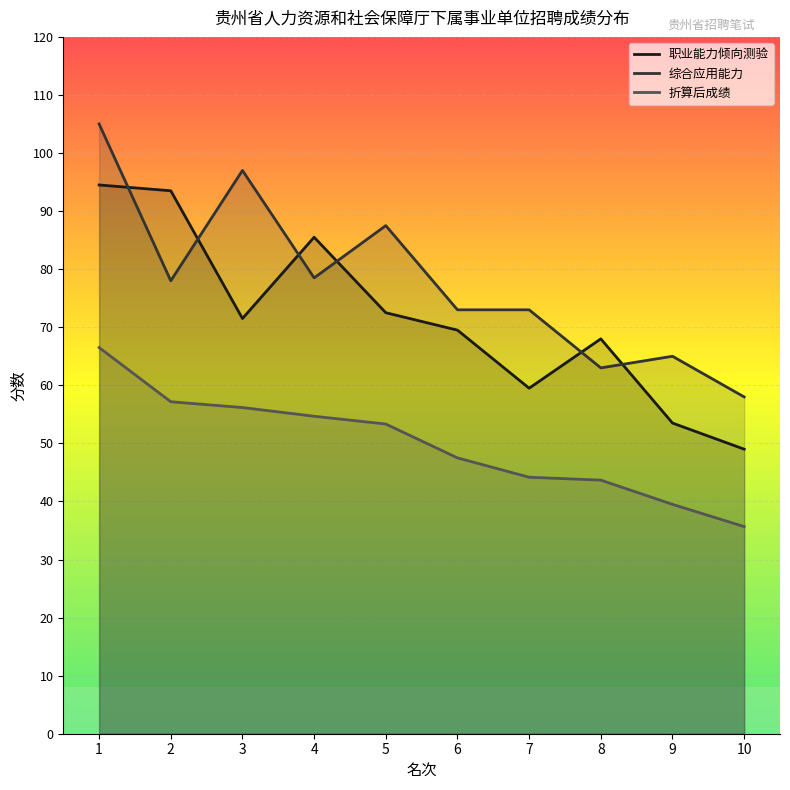

What is the difference between the 综合应用能力 values at 3 and 7?

24.0